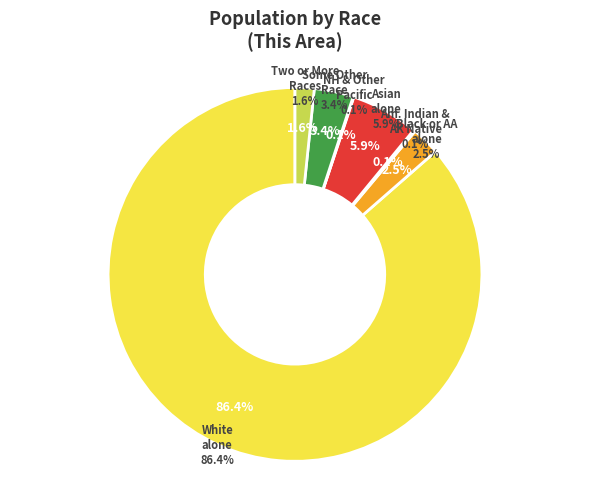

Count the number of slices in the pie.

7